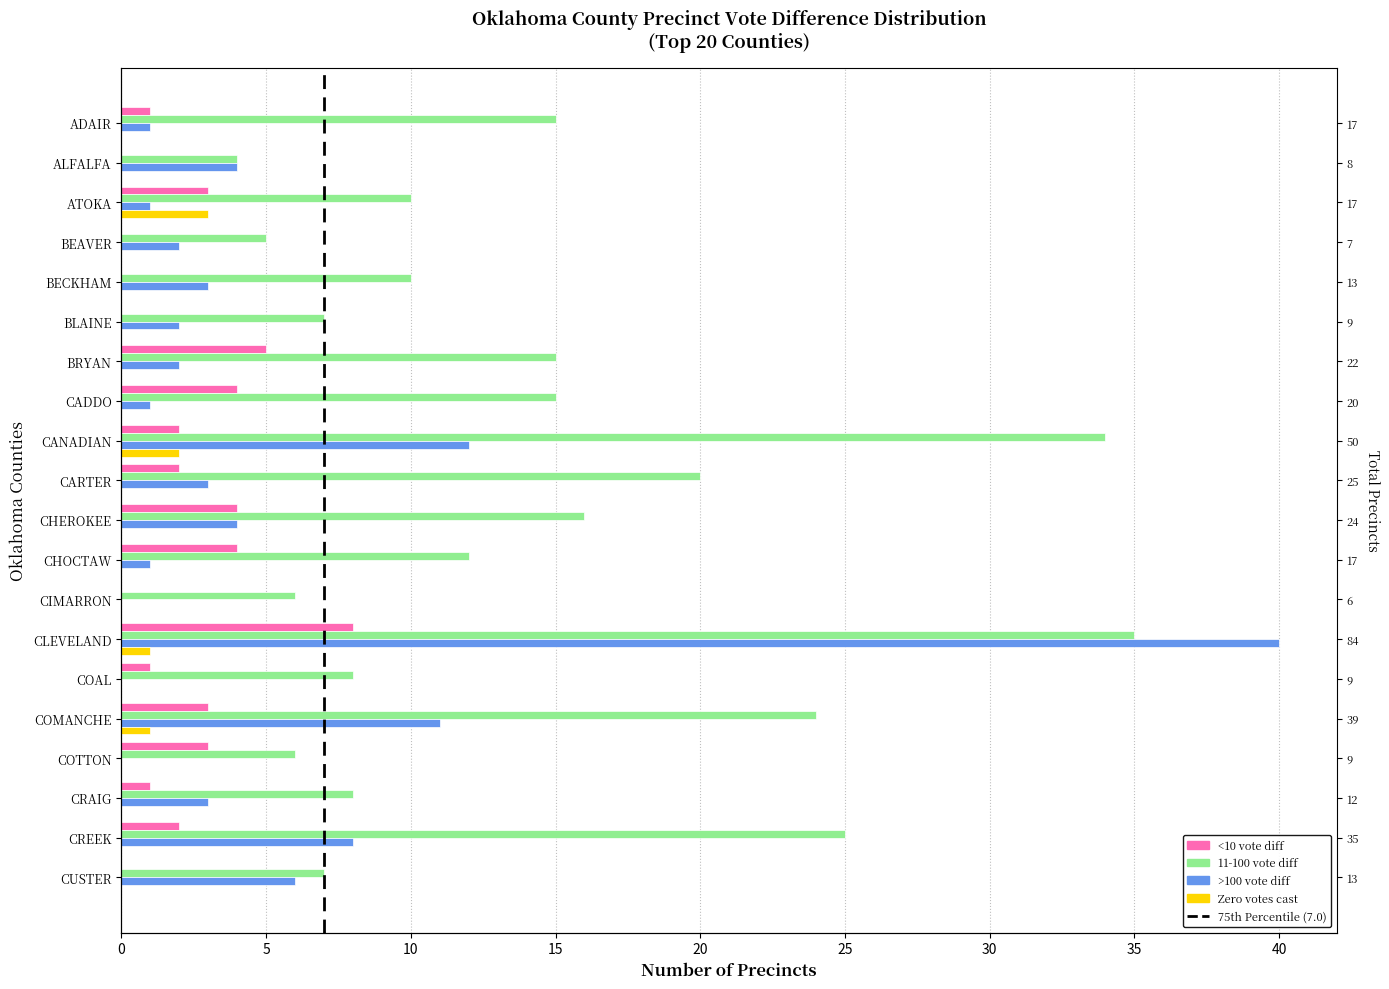

How many categories are shown in the chart?

20